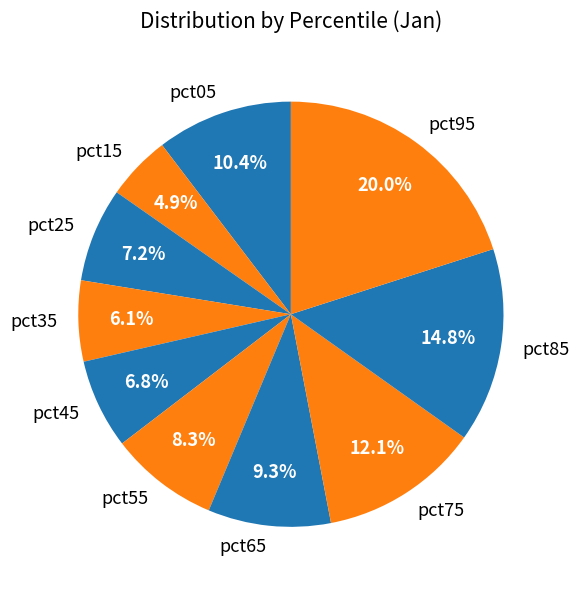

Between pct55 and pct15, which is larger?

pct55